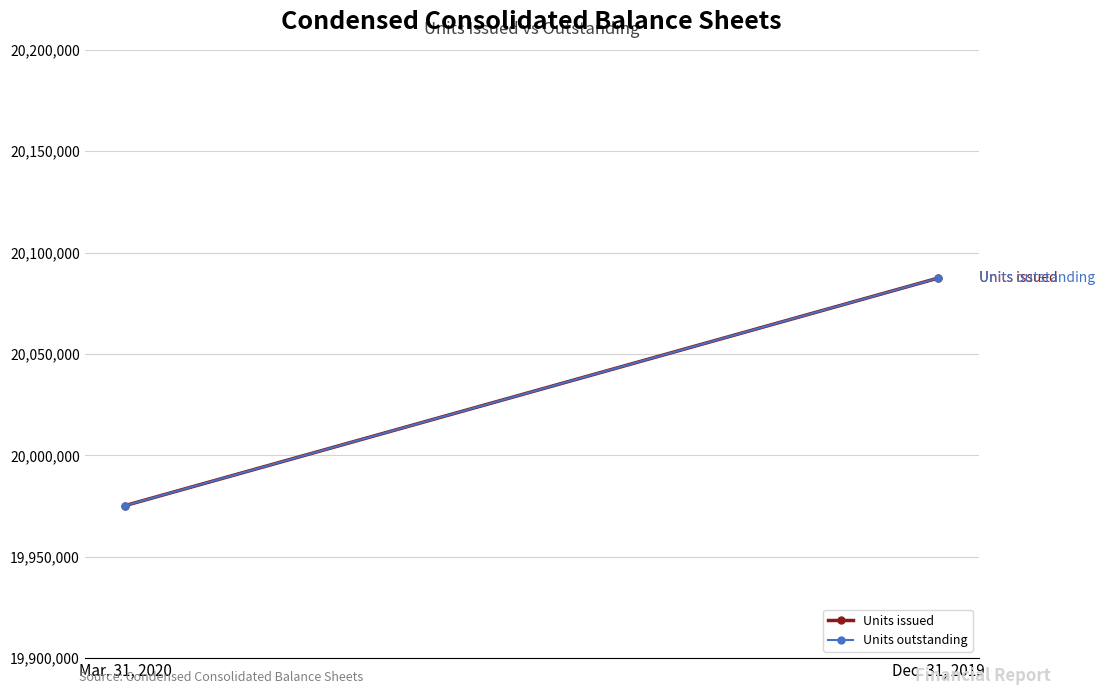

How many values in the Units issued series are below 20087462?

1